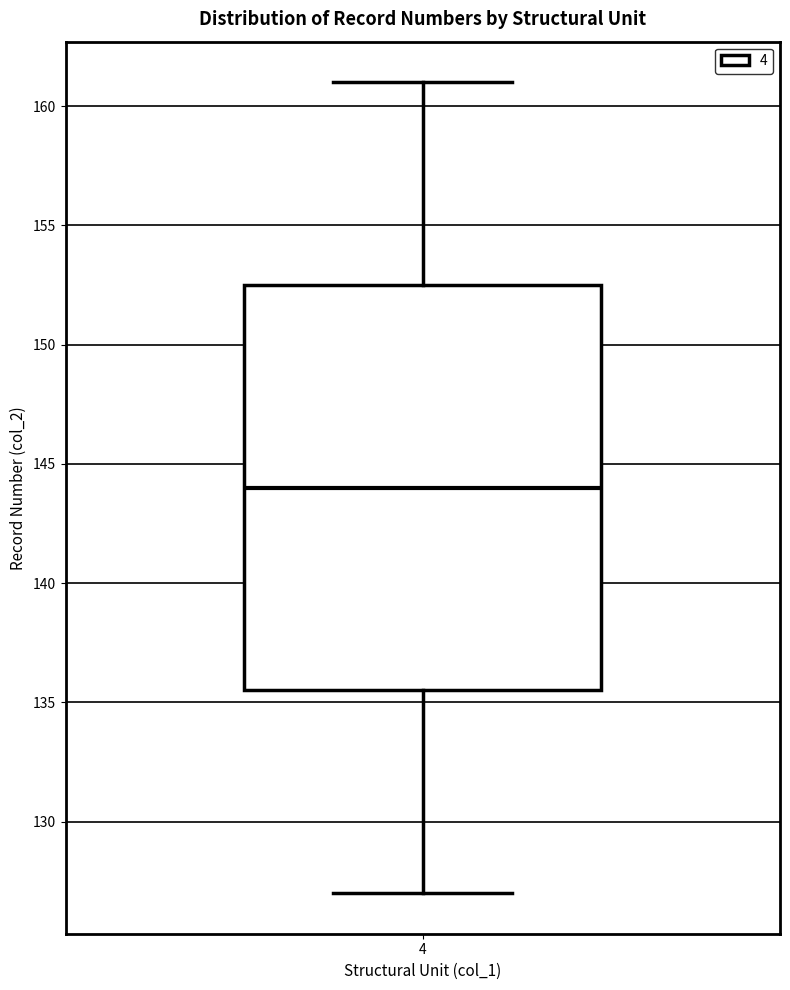

Transcribe this box plot: give where the median line is, the range the box spans, and where the two whiskers end, as read against the y-axis. The values are not printed on the chart, so give them approximately, as read against the axis.

median 144.0, box 135.5 to 152.5, whiskers 127.0 to 161.0